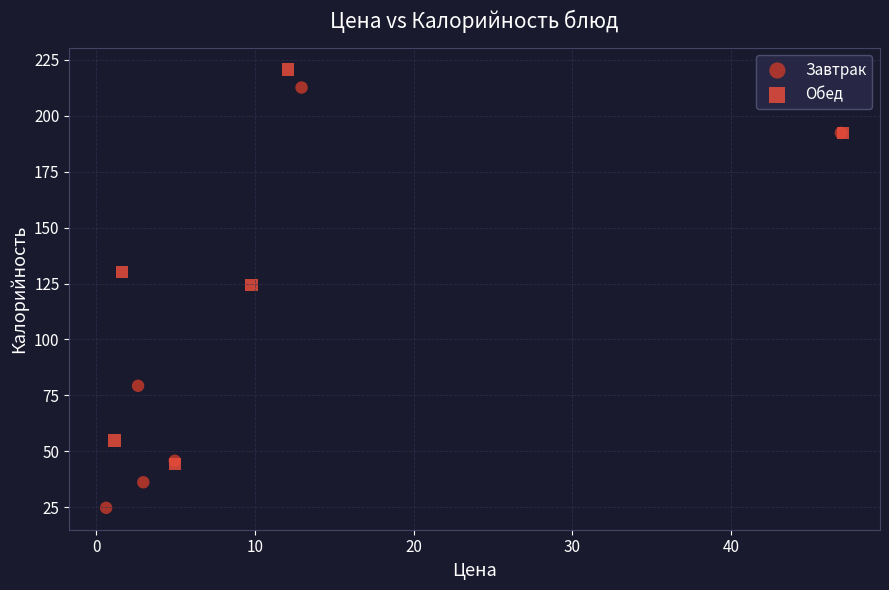

Which series has the largest Y range (max minus min)?

Завтрак